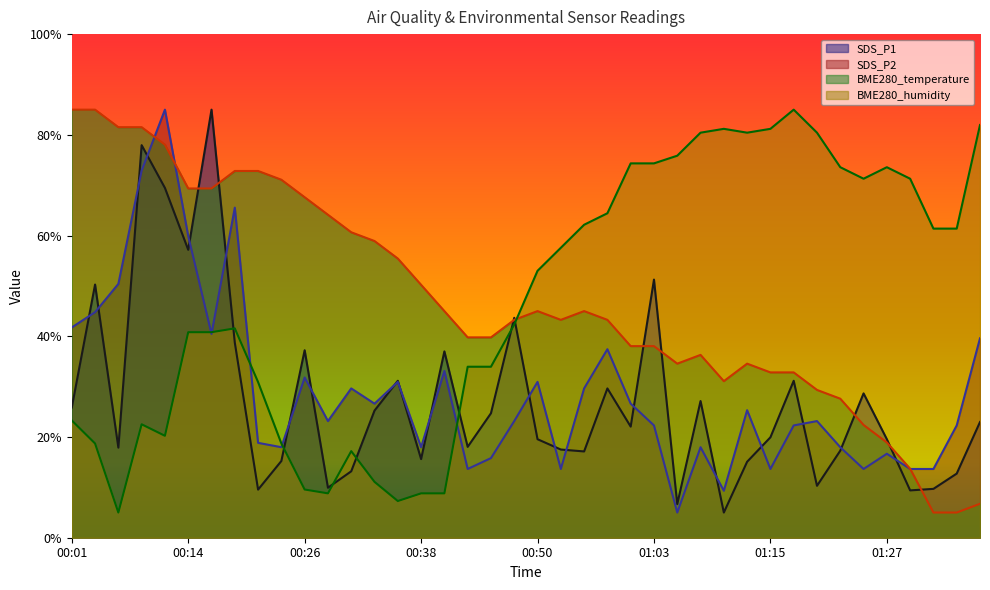

At which label is SDS_P1 closest to 45?

00:48